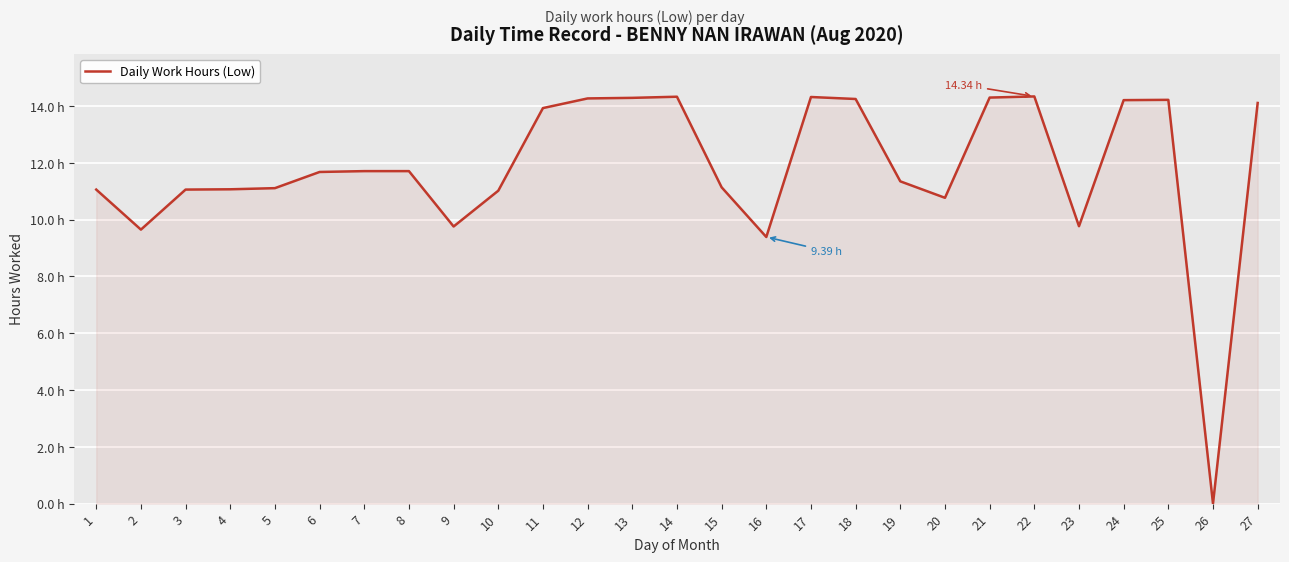

Does the chart display data point markers on the line(s)?

No